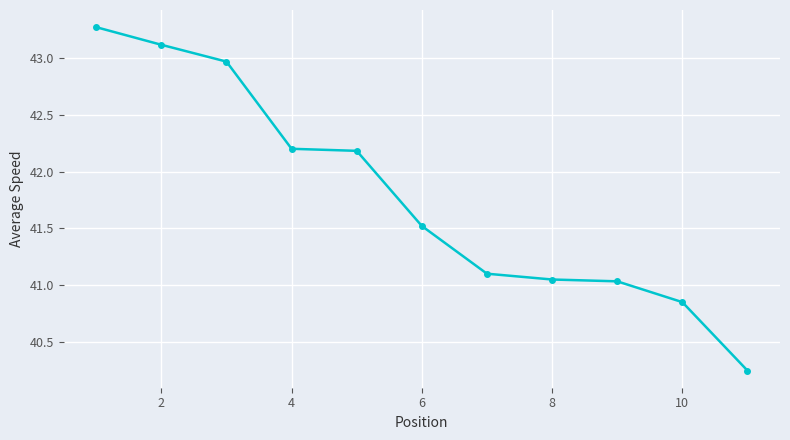

What is the difference between the second highest and second lowest values?

2.3